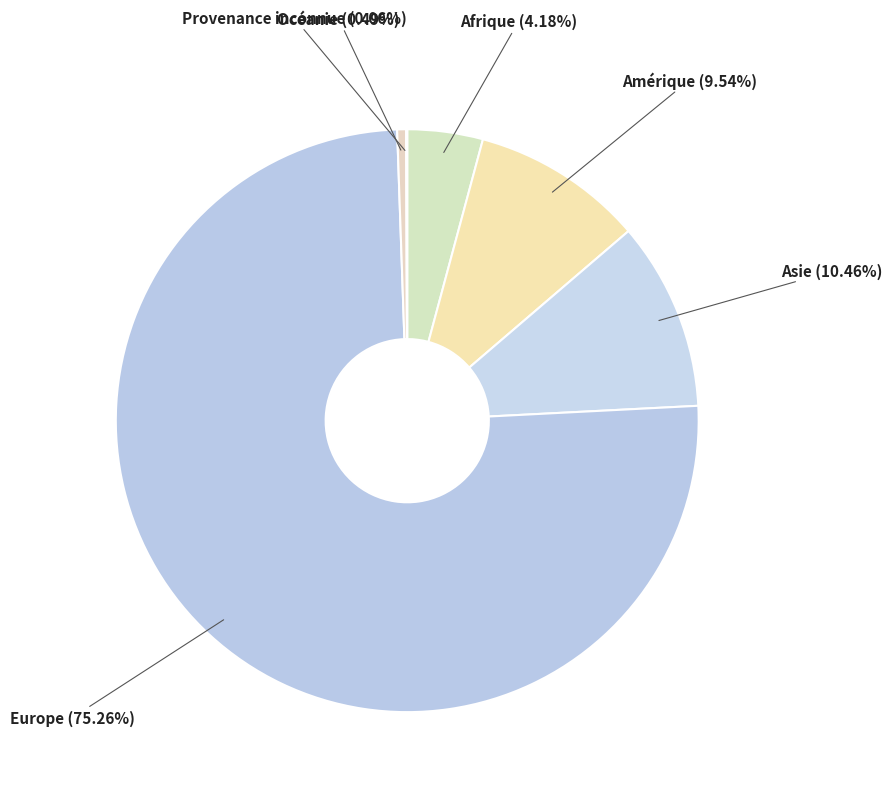

Which category accounts for the majority?

Europe